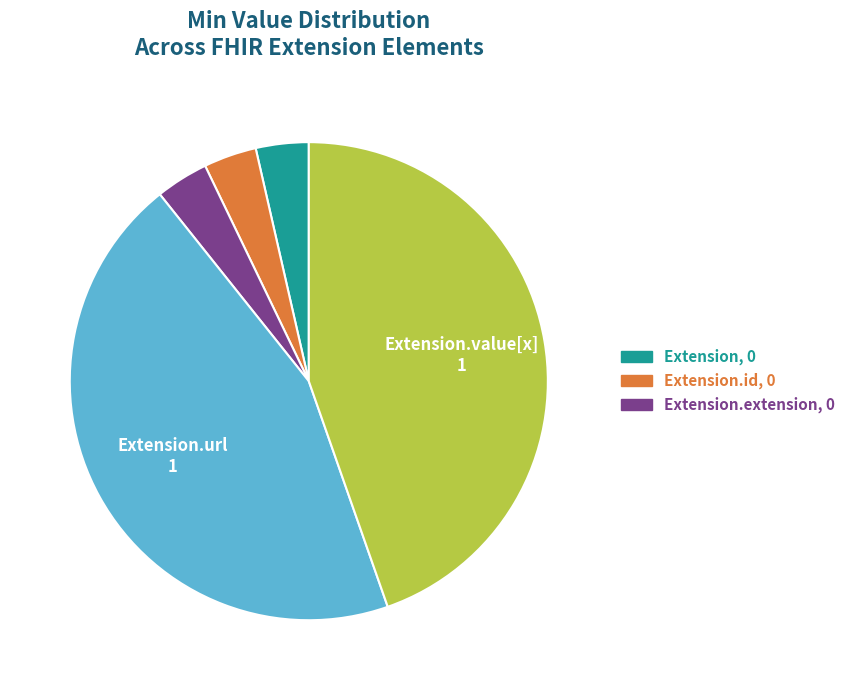

Is there any slice that represents more than half of the pie?

No